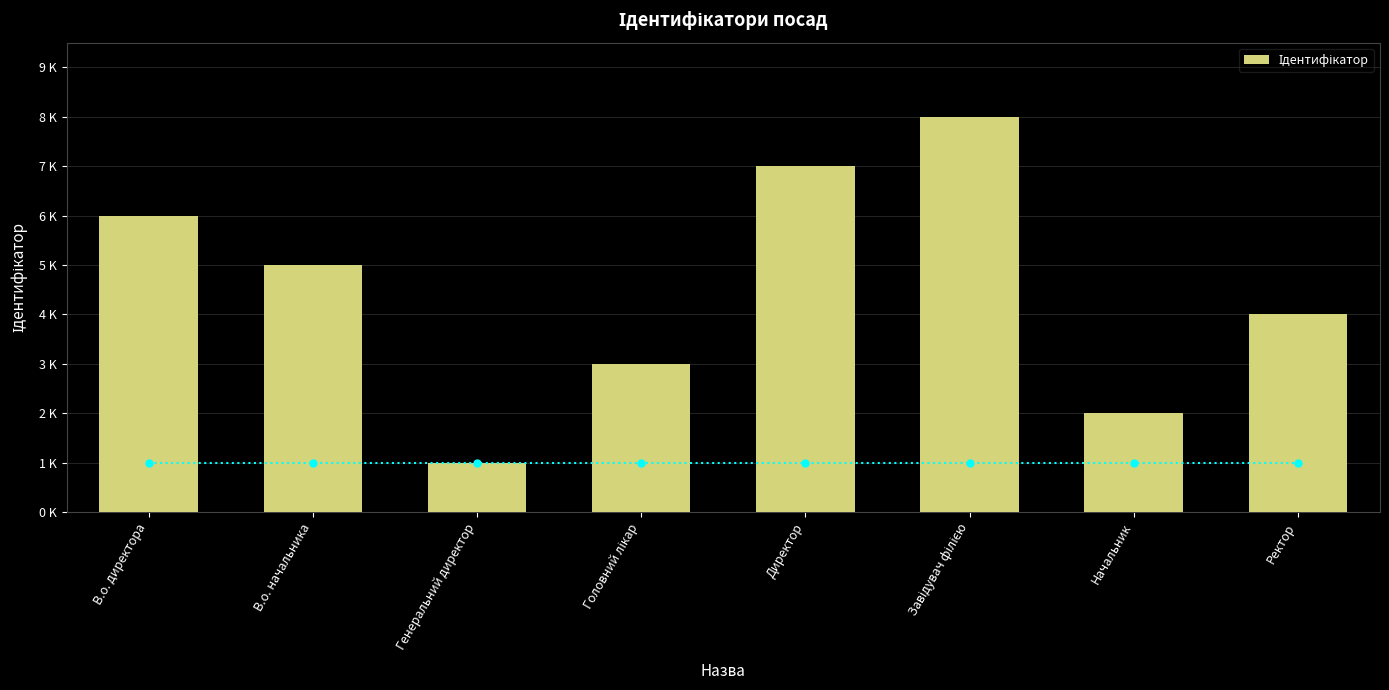

What is the minimum value shown in the chart?

1